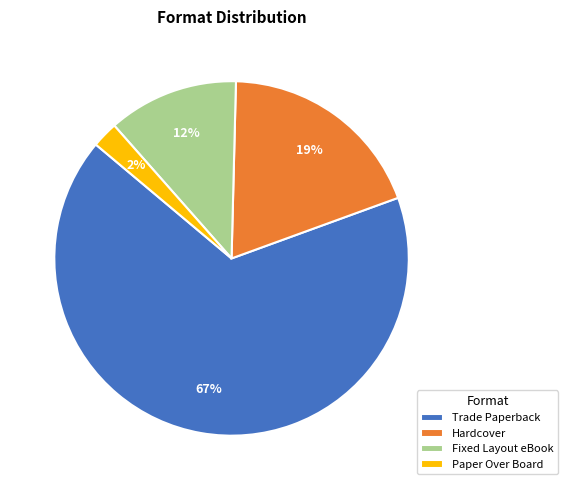

Between Hardcover and Paper Over Board, which is larger?

Hardcover